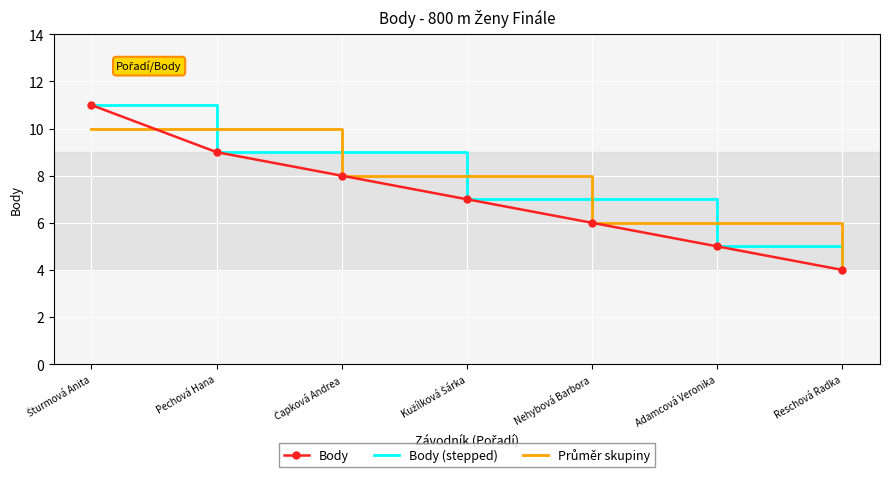

What position from the right is Adamcová Veronika?

2